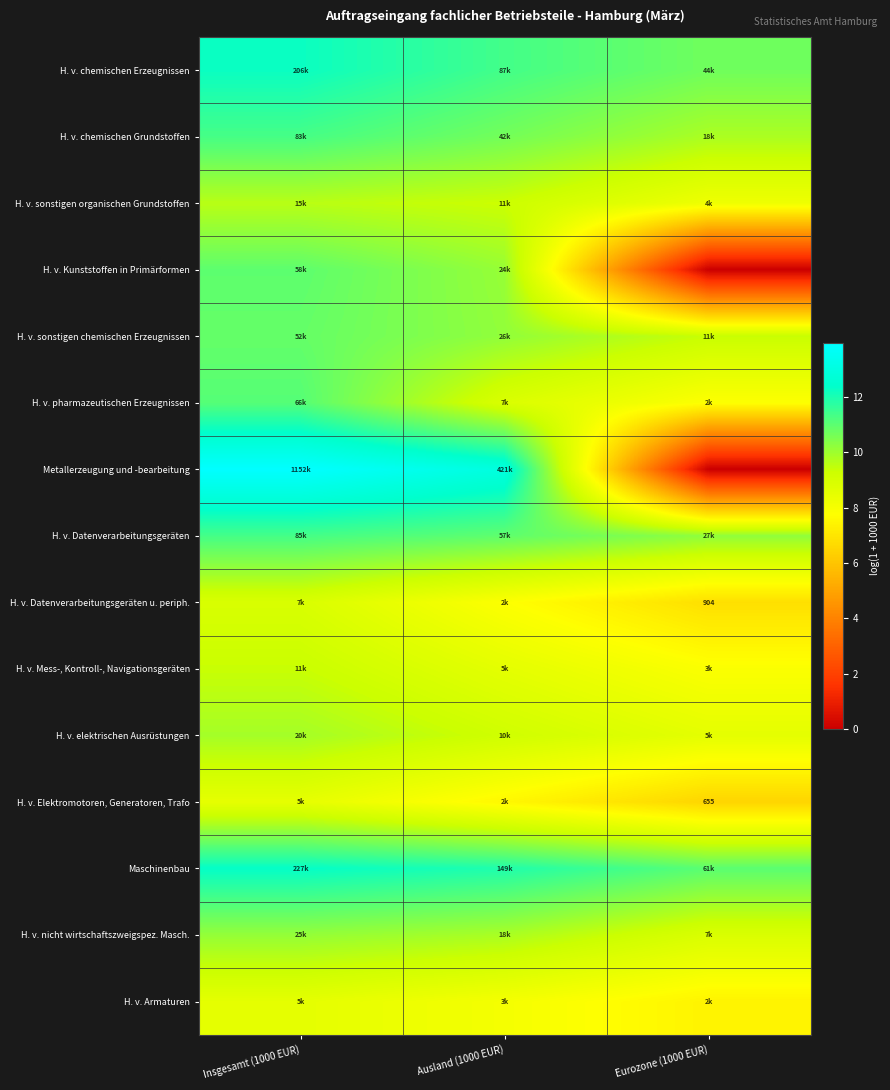

Is it true that H. v. Datenverarbeitungsgeräten equals 11.3 at Insgesamt (1000 EUR)?

True